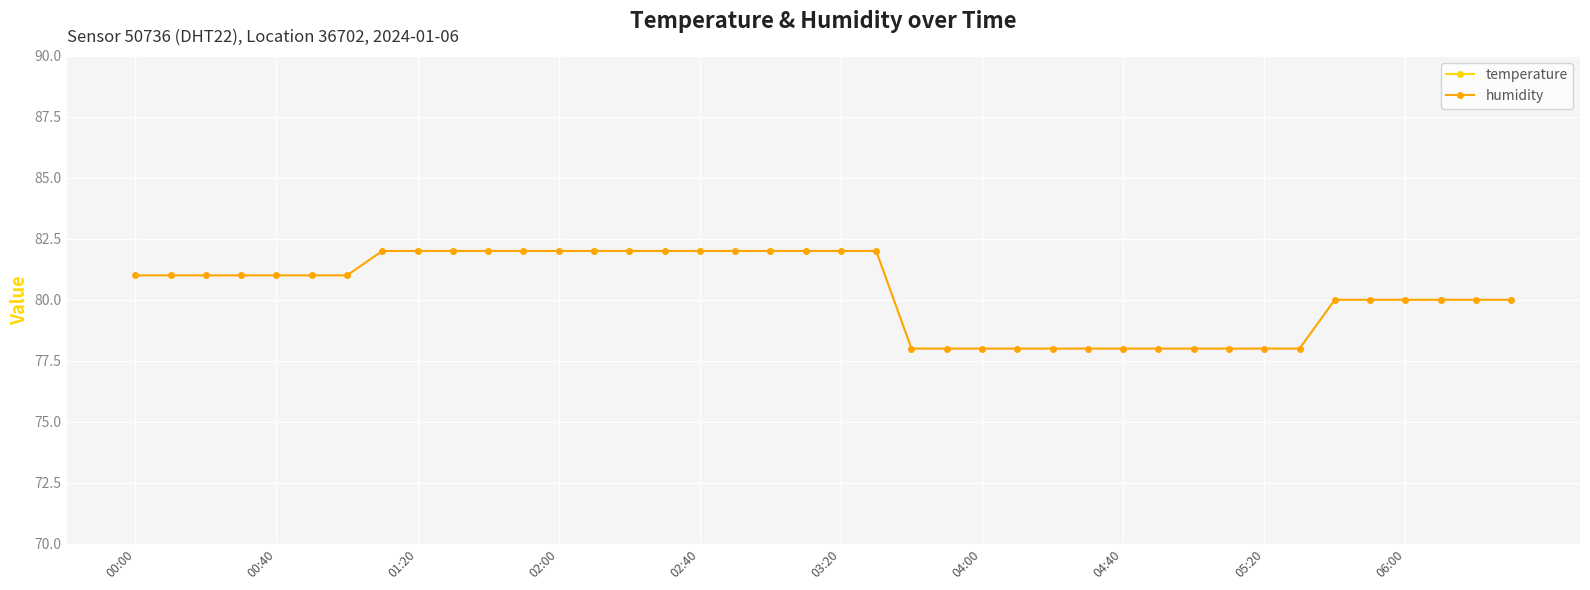

What is the maximum value for humidity?

82